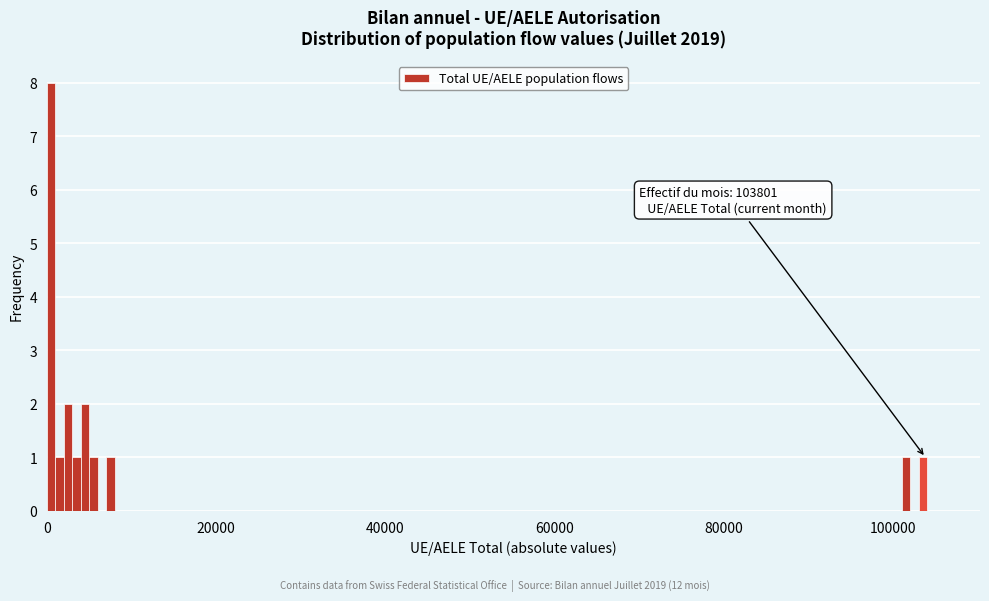

Read against the x-axis, roughly where is the centre of the tallest bar?

0